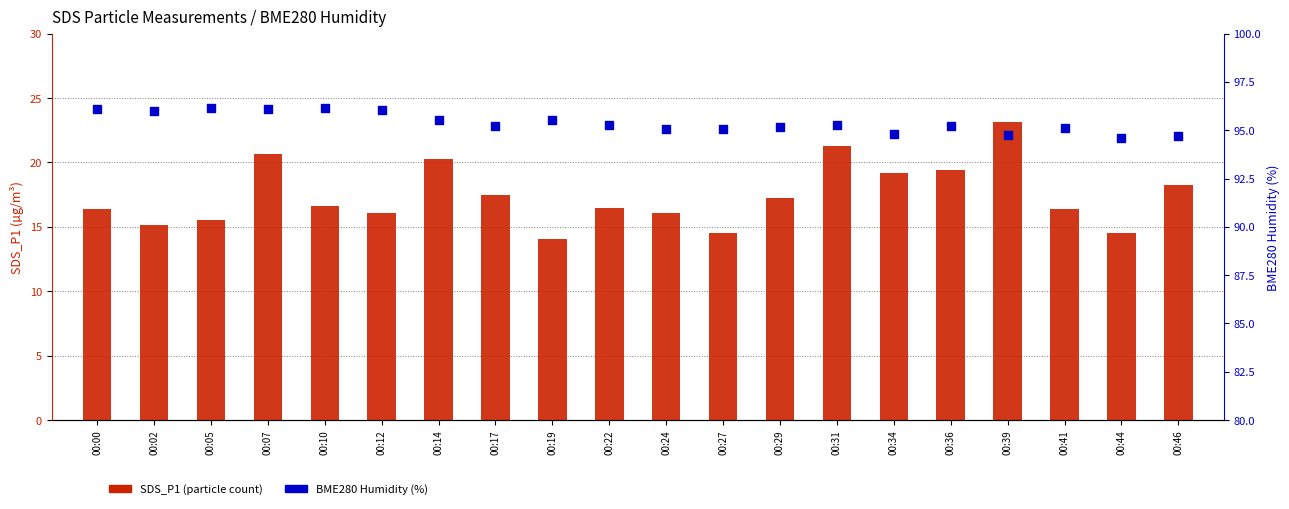

What is the total value across all series at 00:39?

117.9